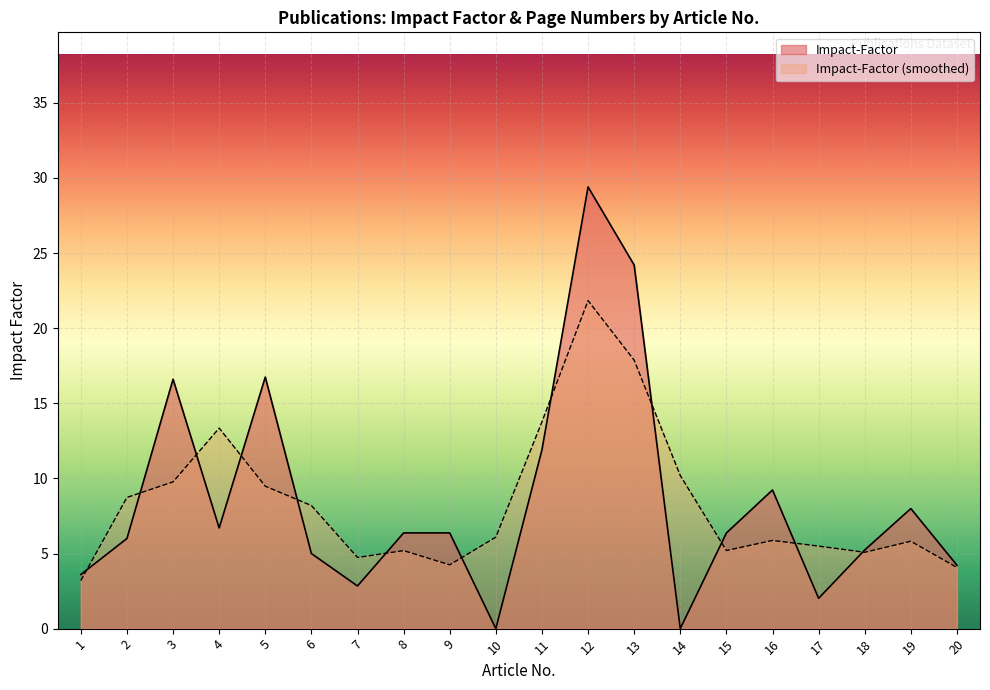

What is the maximum value shown in the chart?

29.4